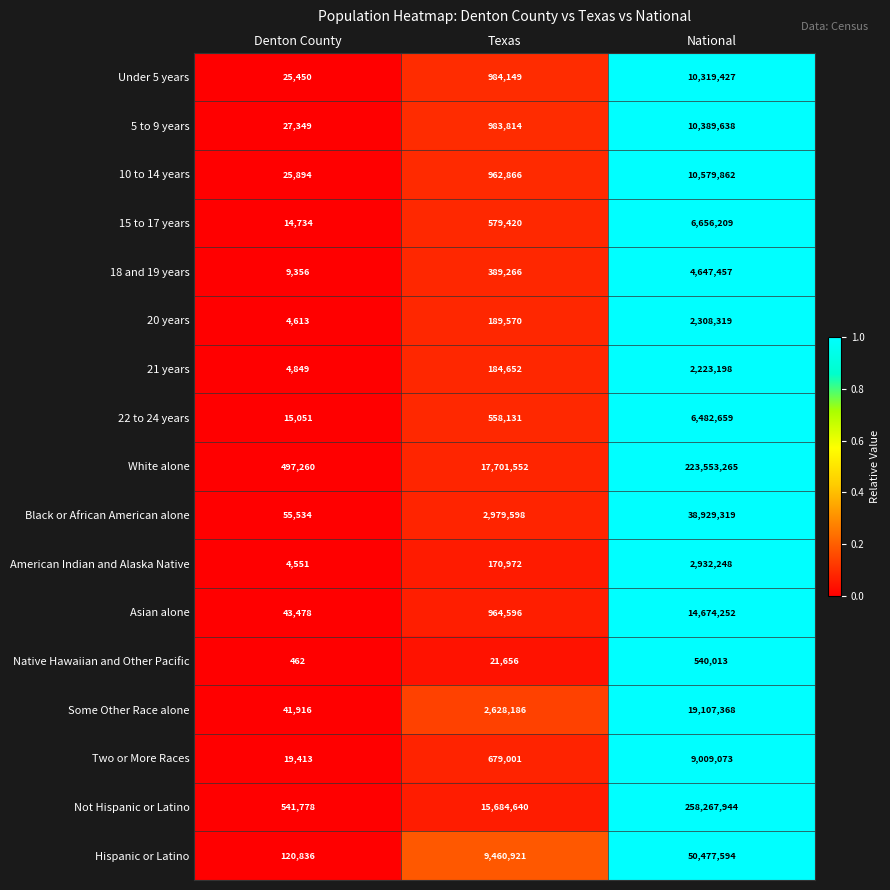

Rank the series by their maximum value, from highest to lowest.

Not Hispanic or Latino, White alone, Hispanic or Latino, Black or African American alone, Some Other Race alone, Asian alone, 10 to 14 years, 5 to 9 years, Under 5 years, Two or More Races, 15 to 17 years, 22 to 24 years, 18 and 19 years, American Indian and Alaska Native, 20 years, 21 years, Native Hawaiian and Other Pacific